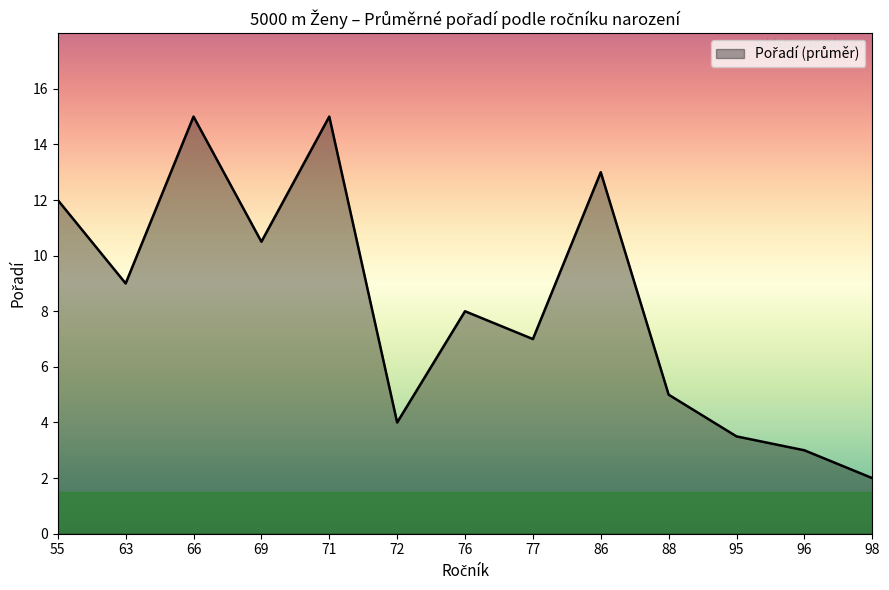

Which has a higher value, 76 or 77?

76